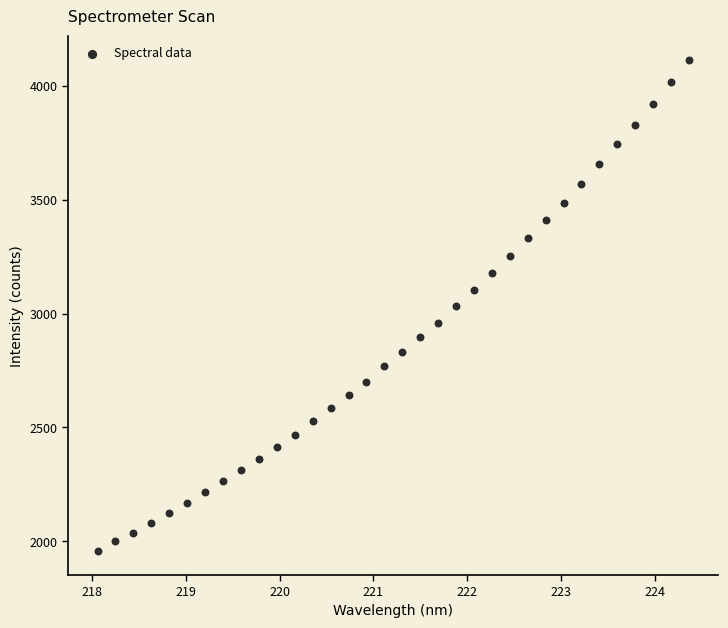

What is the range of X values (max minus min)?

6.3